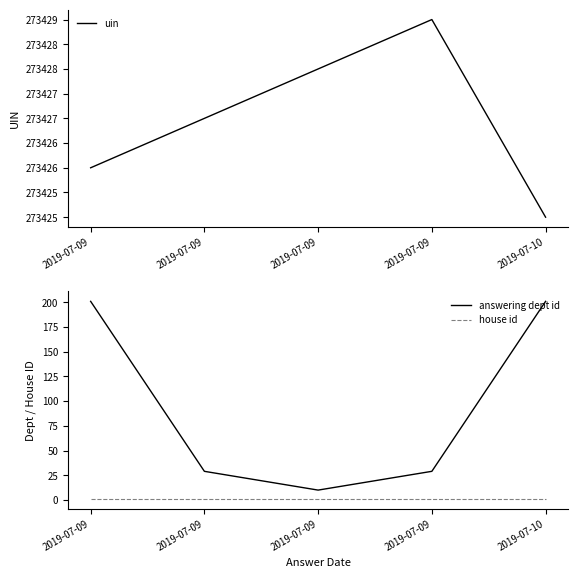

Is the value of answering dept id at 2019-07-09 greater than the value of uin at 2019-07-10?

No